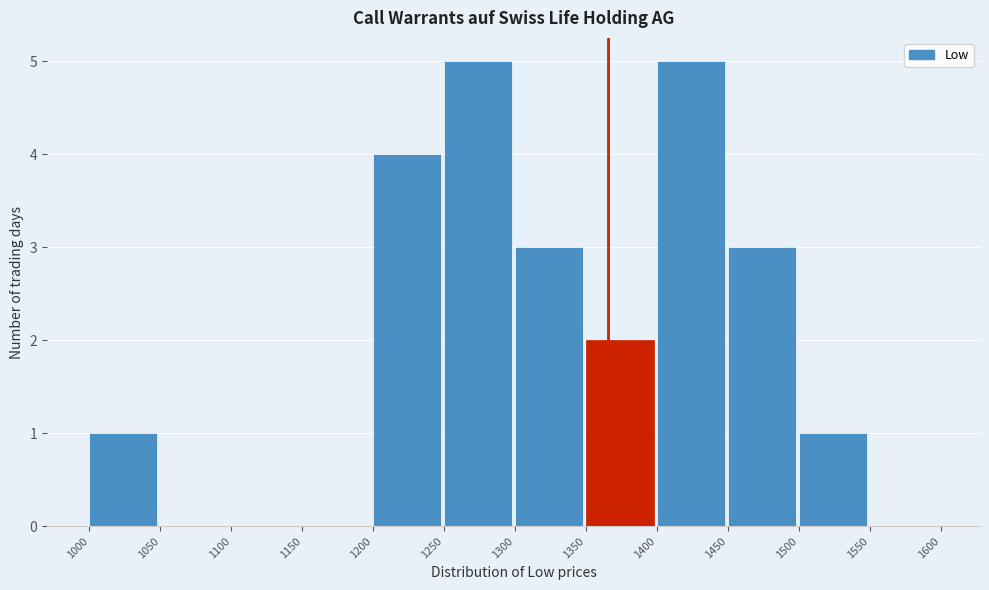

What is the height of the bar covering 1300 to 1350 on the x-axis? The values are not printed on the chart, so give them approximately, as read against the axis.

3